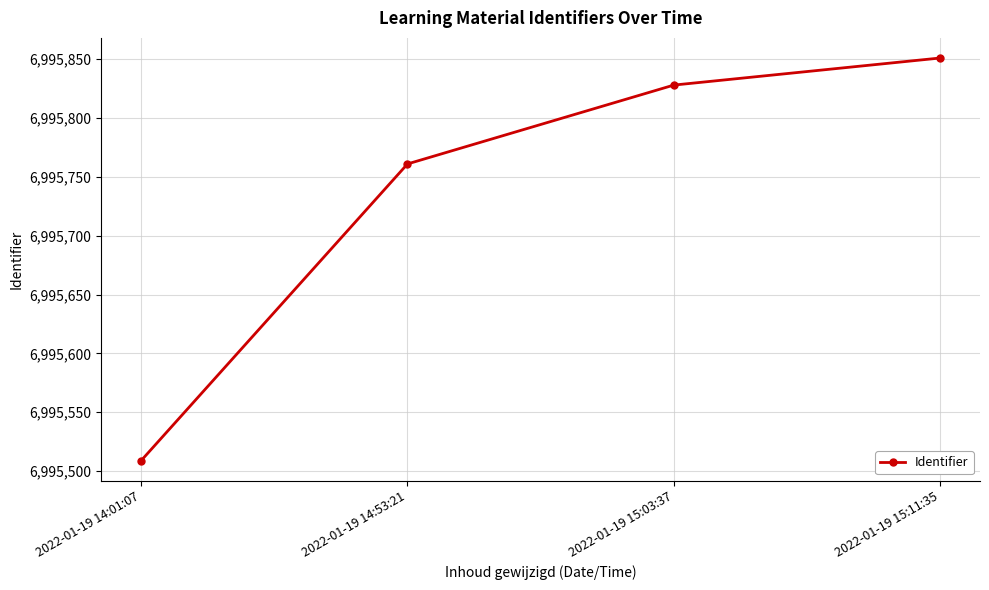

Reading left to right, what are all the values shown in this chart?

2022-01-19 14:01:07=6995509	2022-01-19 14:53:21=6995761	2022-01-19 15:03:37=6995828	2022-01-19 15:11:35=6995851